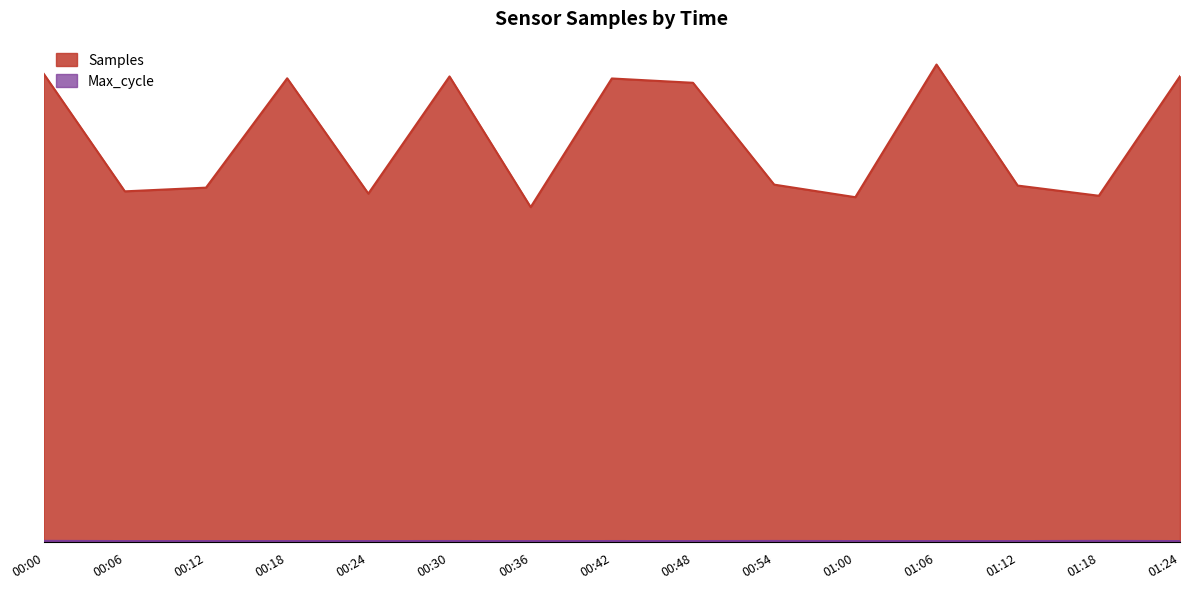

Read the Samples value at 01:00.

1936764.6